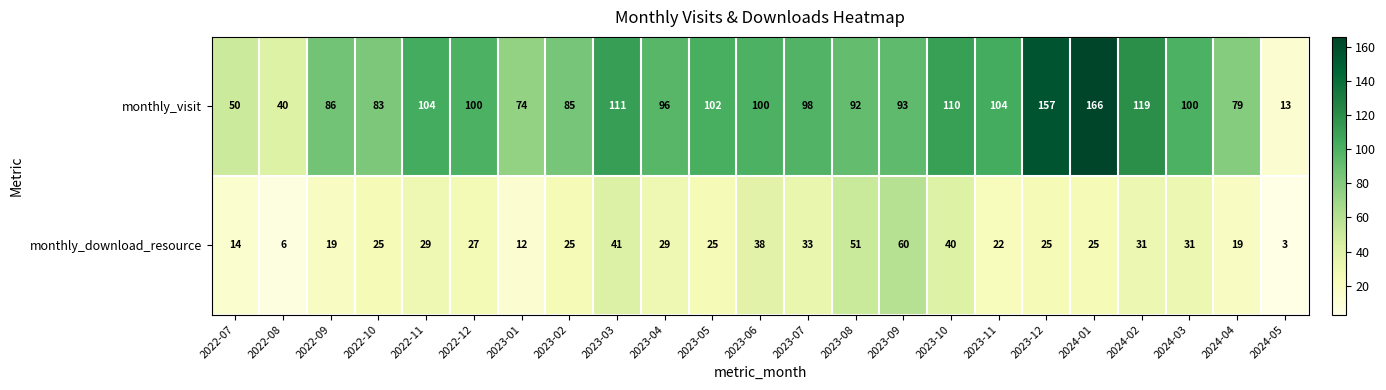

True or false: monthly_visit has a value of 59 at 2023-04.

False